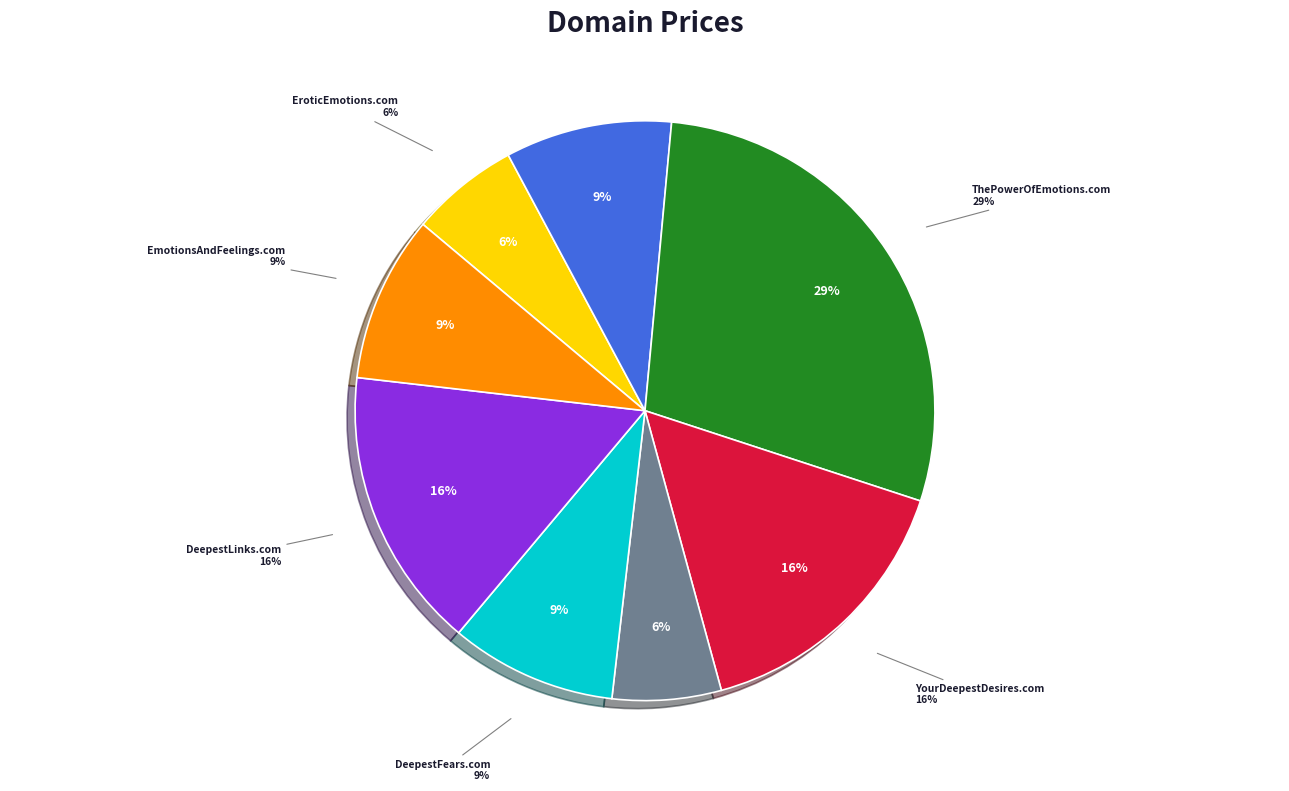

What is the smallest slice in the pie chart?

EroticEmotions.com